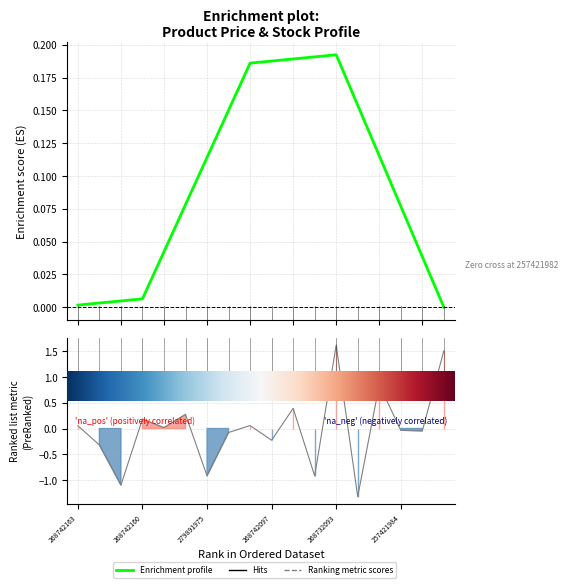

How many values in the Ranking metric scores series exceed 0?

9